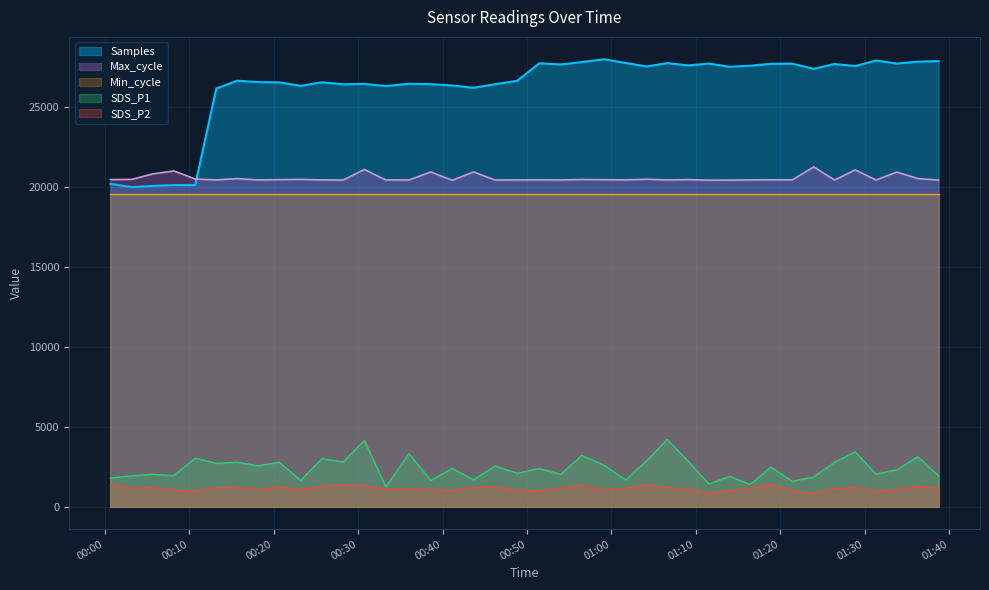

What is the sum of all Max_cycle values?

822922.0